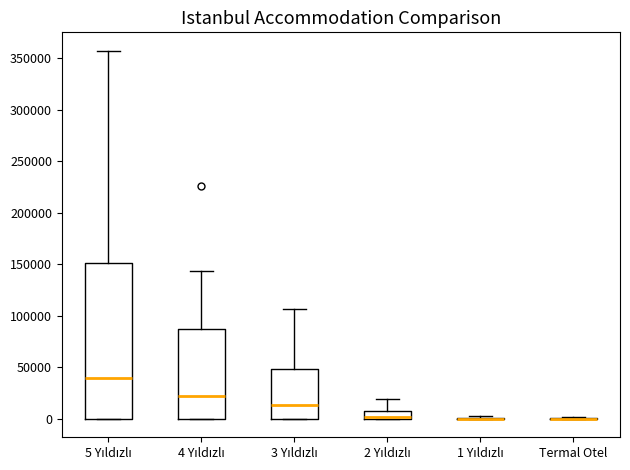

Reading left to right, read every box against the y-axis: the position of its median line, the range the box covers, and the ends of its whiskers. The values are not printed on the chart, so give them approximately, as read against the axis.

5 Yıldızlı: median 40000, box 0 to 150000, whiskers 0 to 355000
4 Yıldızlı: median 20000, box 0 to 90000, whiskers 0 to 145000
3 Yıldızlı: median 15000, box 0 to 50000, whiskers 0 to 105000
2 Yıldızlı: median 0 (just above the box's lower edge), box 0 to 10000, whiskers 0 to 20000
1 Yıldızlı: box collapsed to a line at 0, whiskers 0 to 5000
Termal Otel: box collapsed to a line at 0, whiskers 0 to 0